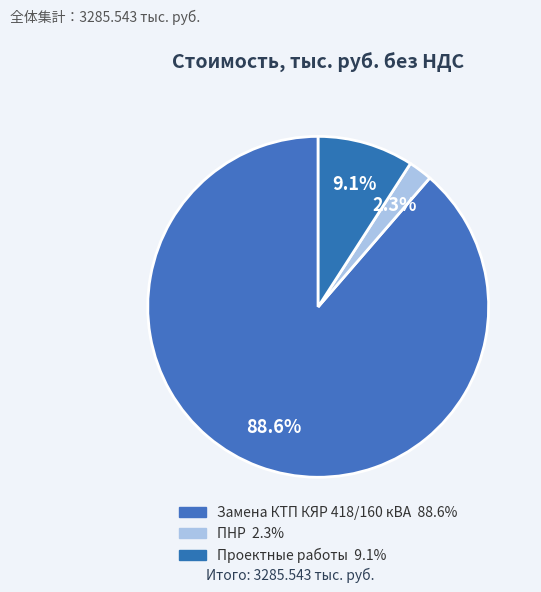

Which category accounts for the majority?

Замена КТП КЯР 418/160 кВА